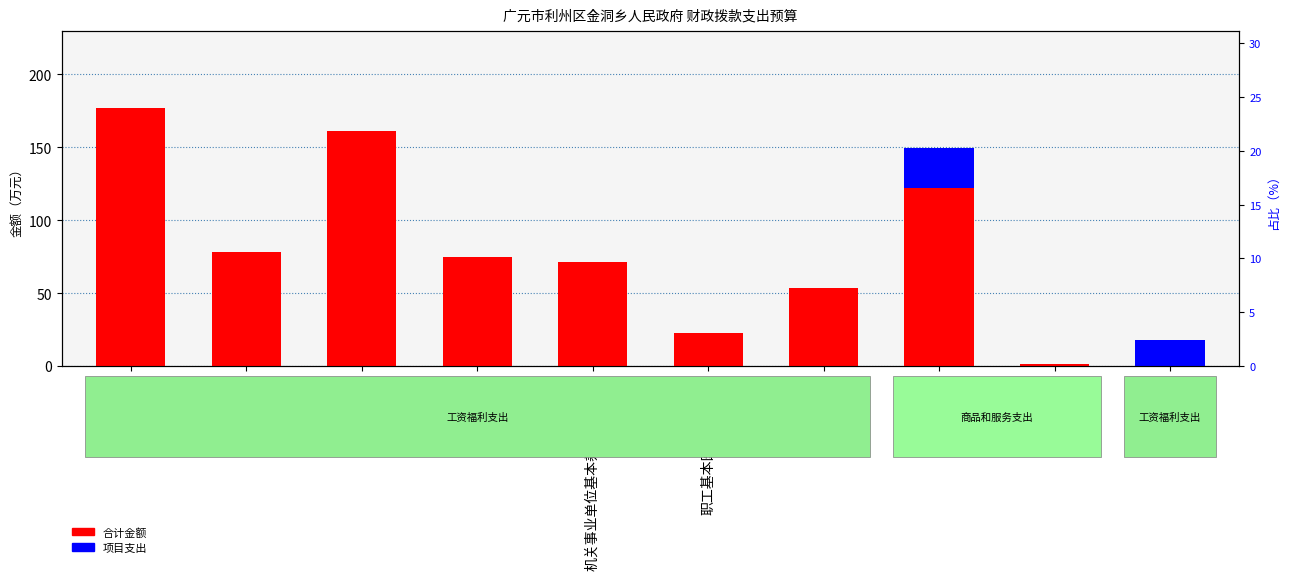

Where is 合计金额 nearest to the value 88?

津贴补贴